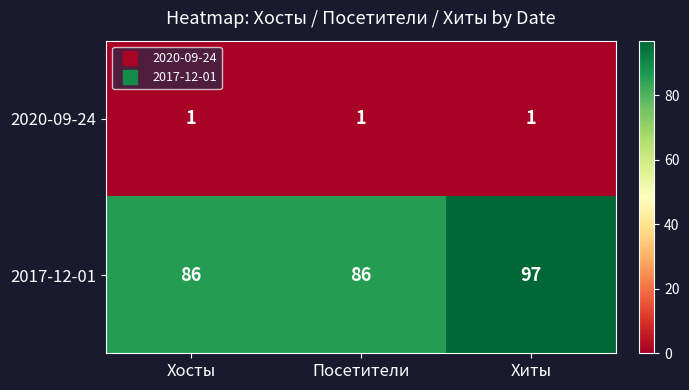

True or false: 2020-09-24 has a value of 2 at Хиты.

False